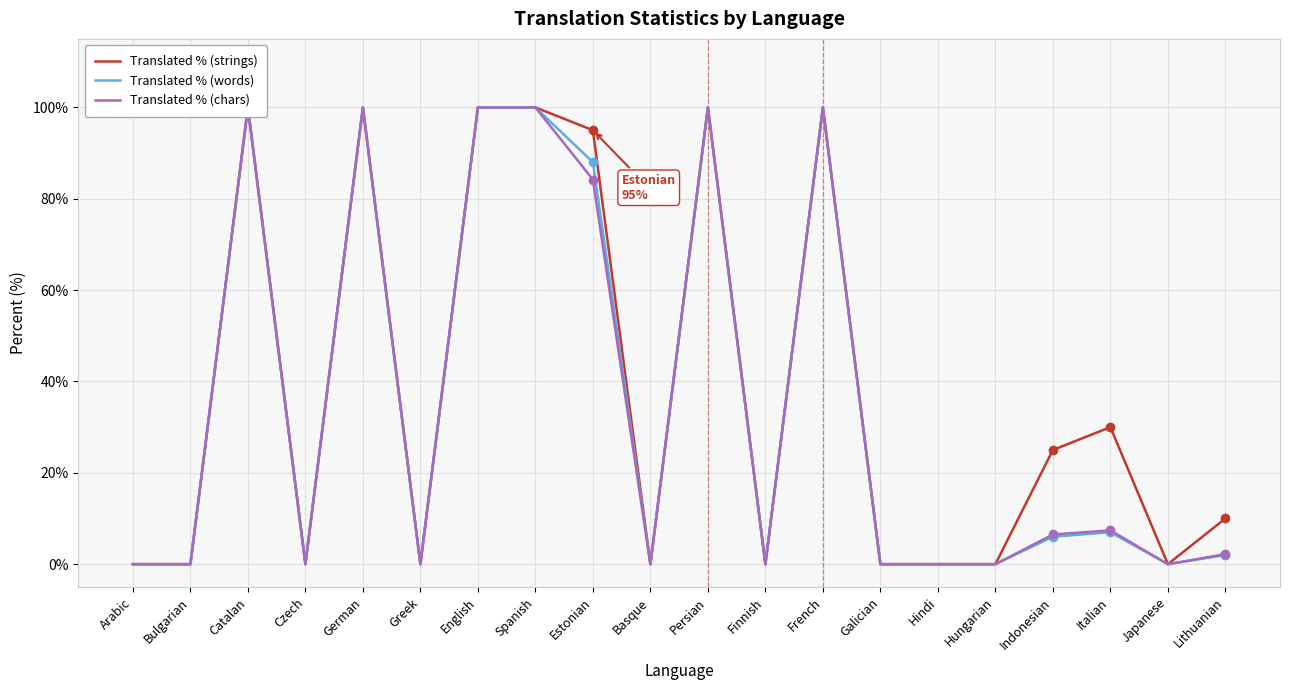

Reading left to right, list all the values displayed in this chart.

Translated % (strings): Arabic=0.0	Bulgarian=0.0	Catalan=100.0	Czech=0.0	German=100.0	Greek=0.0	English=100.0	Spanish=100.0	Estonian=95.0	Basque=0.0	Persian=100.0	Finnish=0.0	French=100.0	Galician=0.0	Hindi=0.0	Hungarian=0.0	Indonesian=25.0	Italian=30.0	Japanese=0.0	Lithuanian=10.0
Translated % (words): Arabic=0.0	Bulgarian=0.0	Catalan=100.0	Czech=0.0	German=100.0	Greek=0.0	English=100.0	Spanish=100.0	Estonian=88.0	Basque=0.0	Persian=100.0	Finnish=0.0	French=100.0	Galician=0.0	Hindi=0.0	Hungarian=0.0	Indonesian=6.0	Italian=7.0	Japanese=0.0	Lithuanian=2.0
Translated % (chars): Arabic=0.0	Bulgarian=0.0	Catalan=100.0	Czech=0.0	German=100.0	Greek=0.0	English=100.0	Spanish=100.0	Estonian=84.2	Basque=0.0	Persian=100.0	Finnish=0.0	French=100.0	Galician=0.0	Hindi=0.0	Hungarian=0.0	Indonesian=6.5	Italian=7.4	Japanese=0.0	Lithuanian=2.2